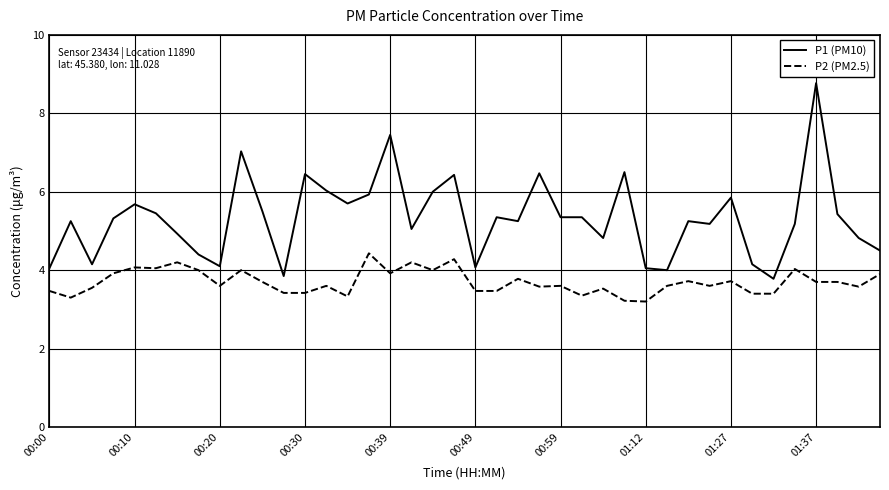

True or false: P1 (PM10) has more than 0 points higher than both neighbors.

True